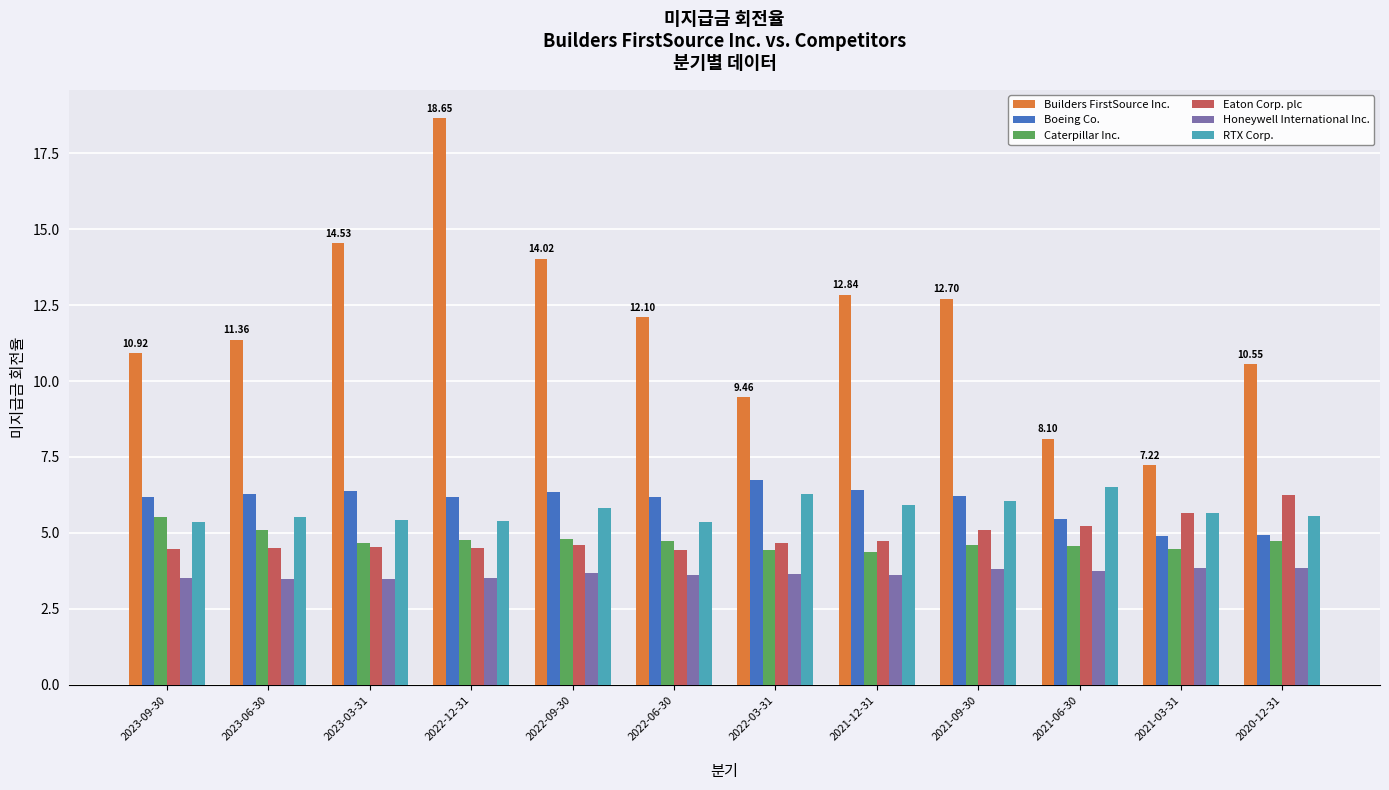

Count the number of data series in this chart.

6